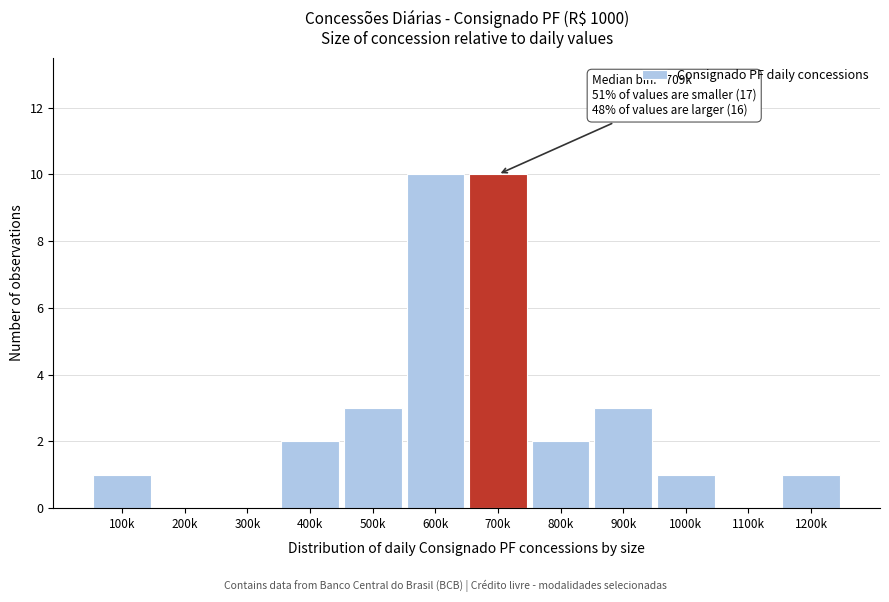

Reading left to right, transcribe all the data shown in this chart.

100k=1	200k=0	300k=0	400k=2	500k=3	600k=10	700k=10	800k=2	900k=3	1000k=1	1100k=0	1200k=1